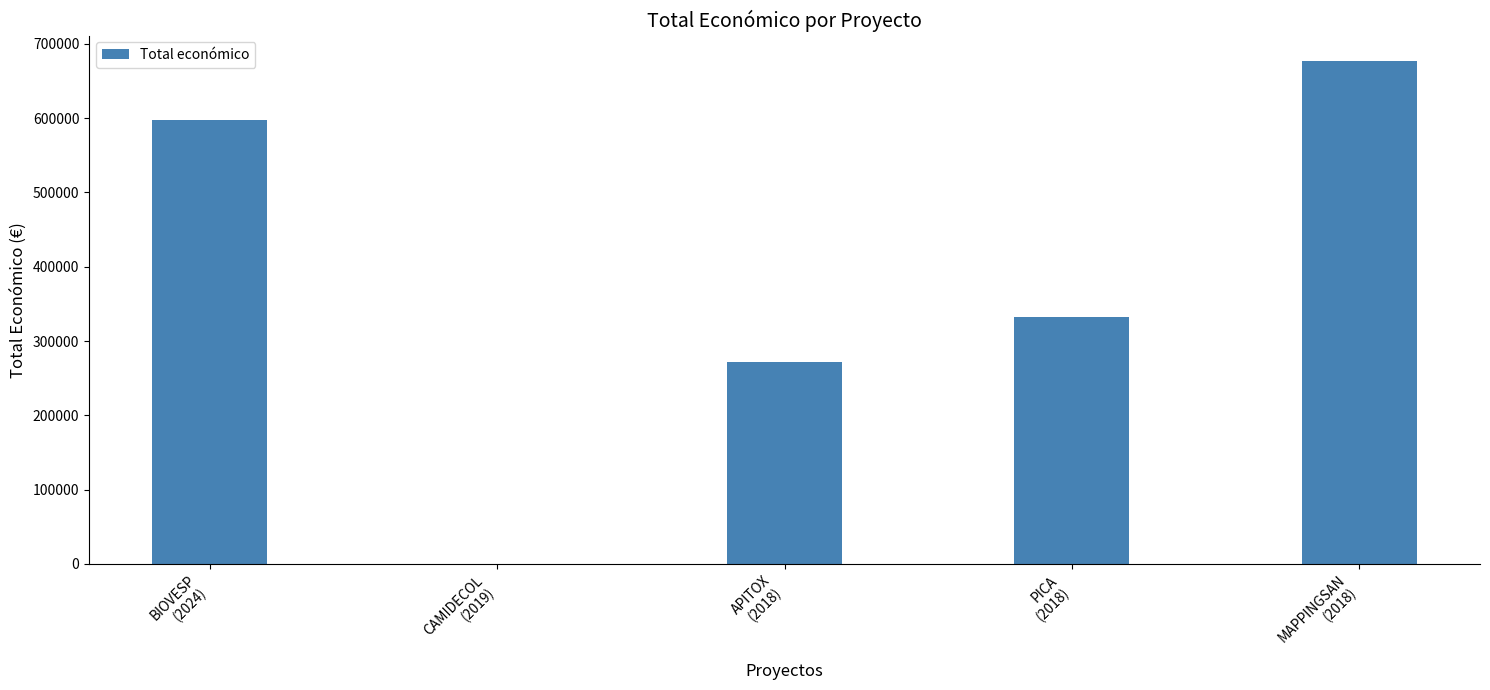

The value at BIOVESP
(2024) is 598139. True or false?

True